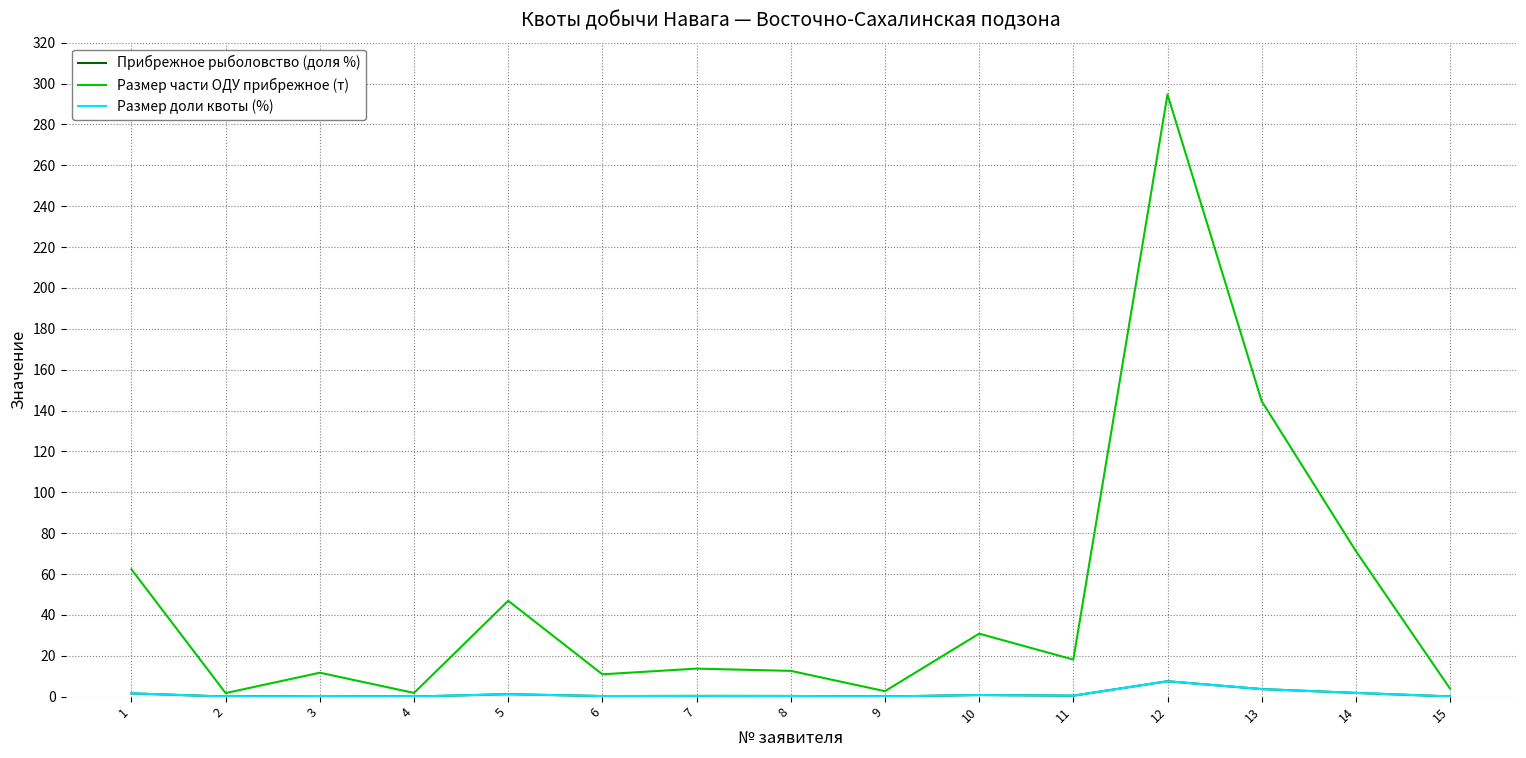

Is it true that Прибрежное рыболовство (доля %) equals 3.7 at 13?

True